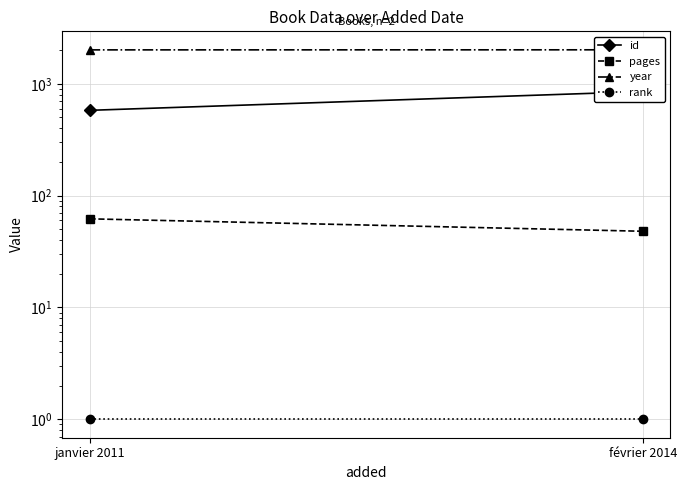

How many lines are shown in the chart?

4